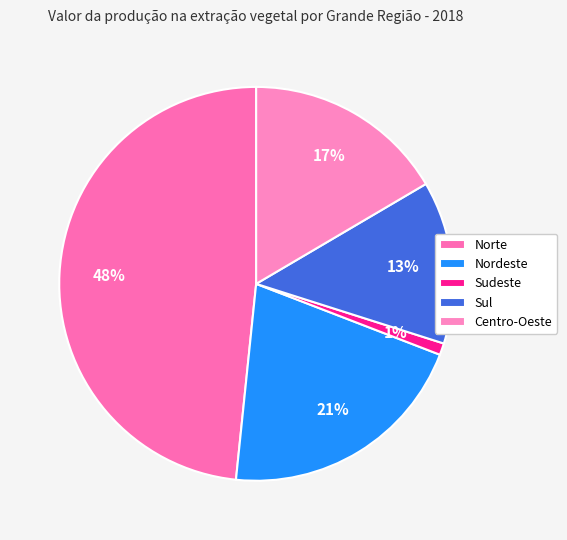

Which has a higher value, Nordeste or Sul?

Nordeste